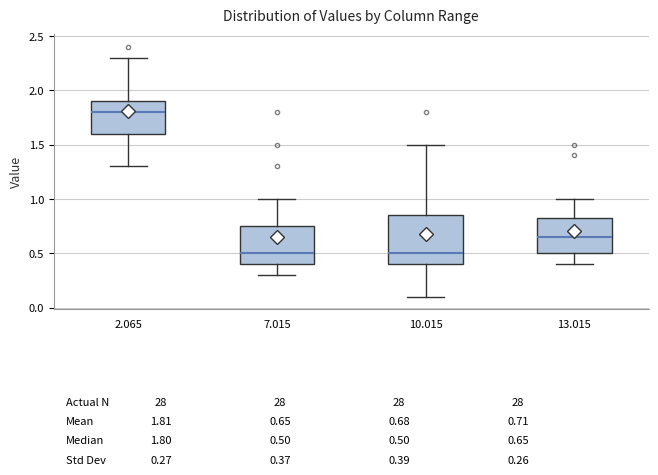

Which box is the tallest, from its lower edge to its upper edge?

10.015